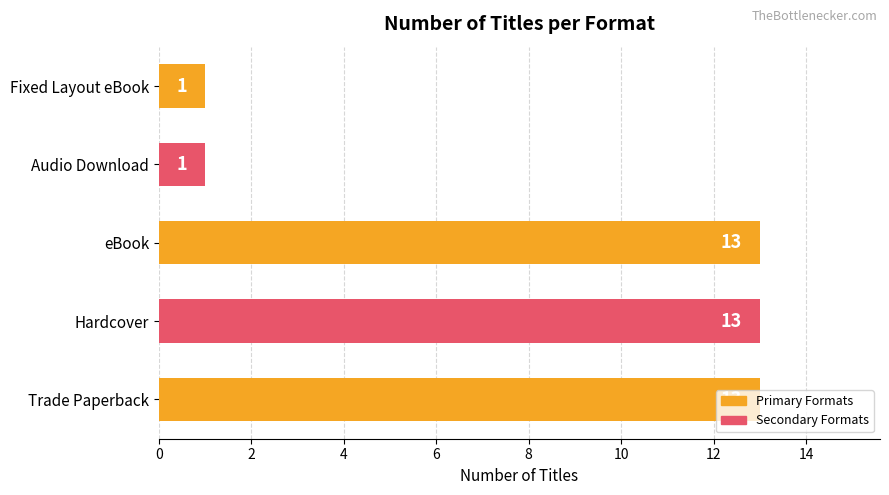

How many values are between 1 and 13?

5